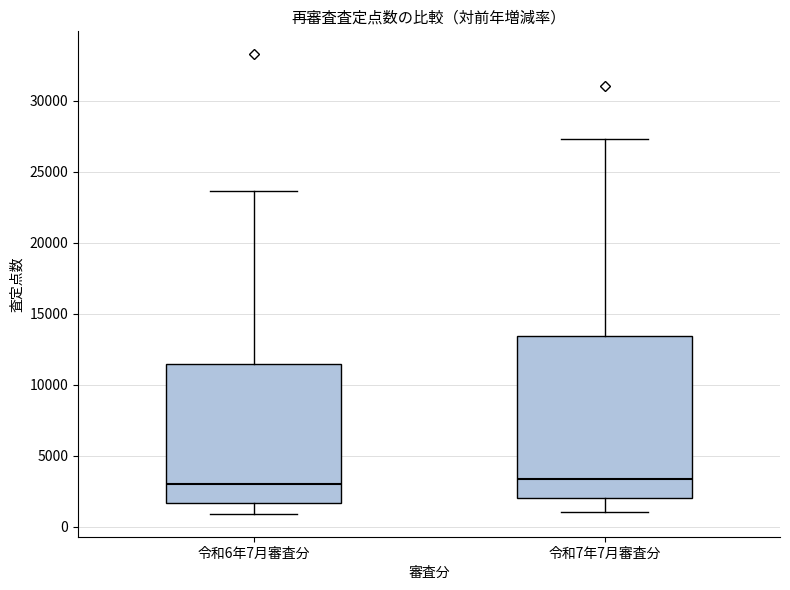

Where does the lower whisker of the box for 令和6年7月審査分 end on the y-axis? The values are not printed on the chart, so give them approximately, as read against the axis.

1000